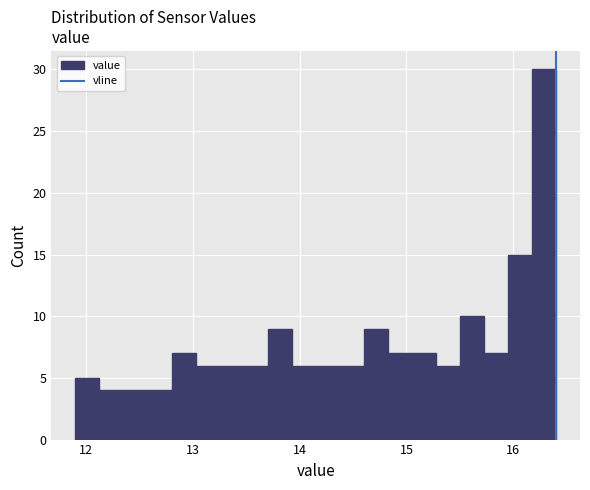

Around what value on the x-axis is the tallest bar? Give the approximate position of its centre, as read against the axis.

16.3